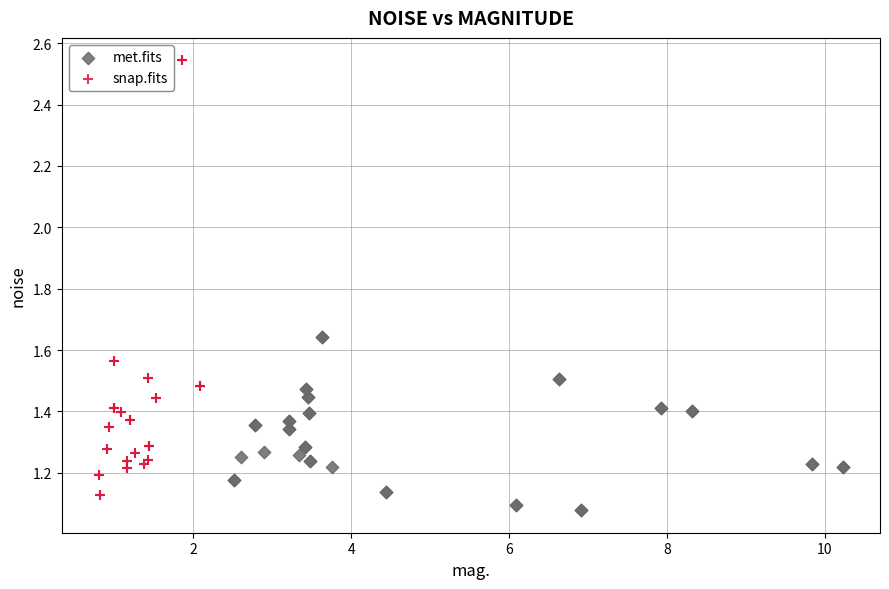

Which series has the widest spread of Y values?

snap.fits